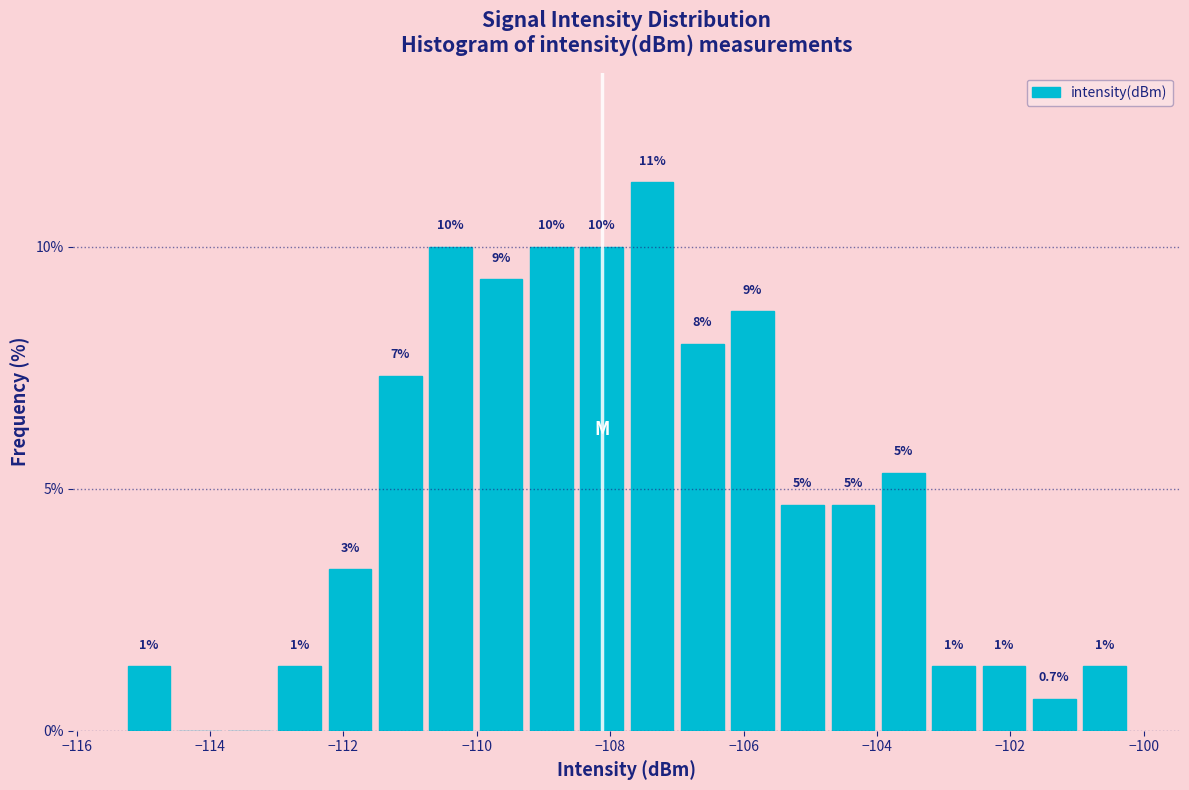

Around what value on the x-axis is the tallest bar? Give the approximate position of its centre, as read against the axis.

-107.4